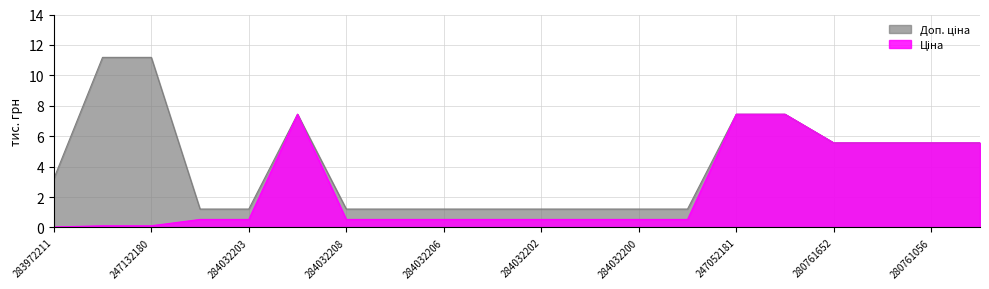

Does the chart have visible grid lines?

Yes